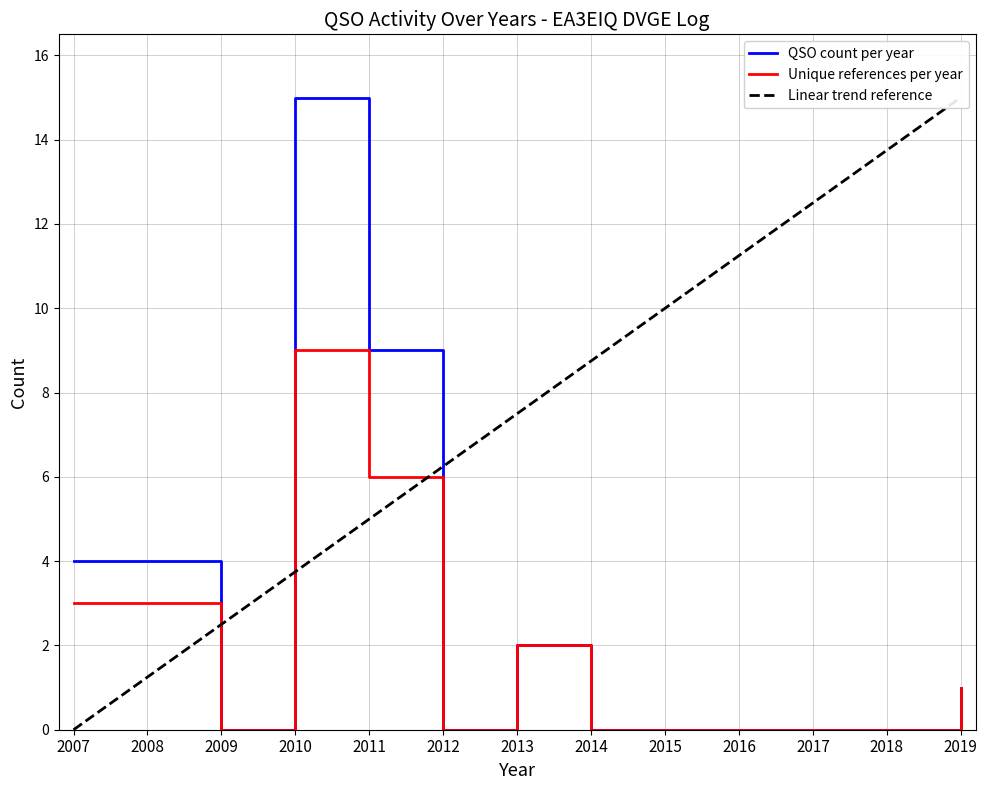

At which label does Unique references per year reach its peak?

2010